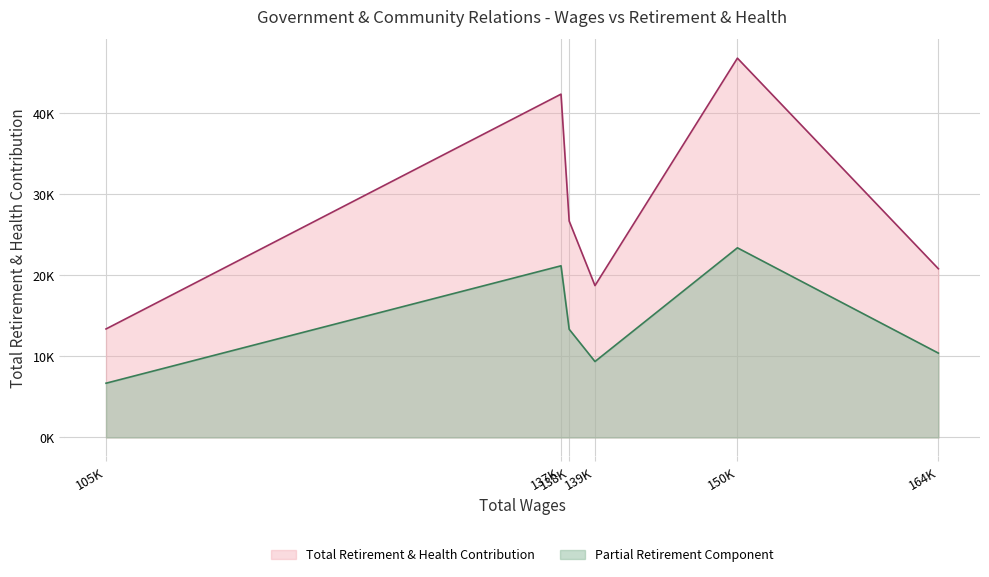

The value at 138115.0 is 26688. True or false?

True